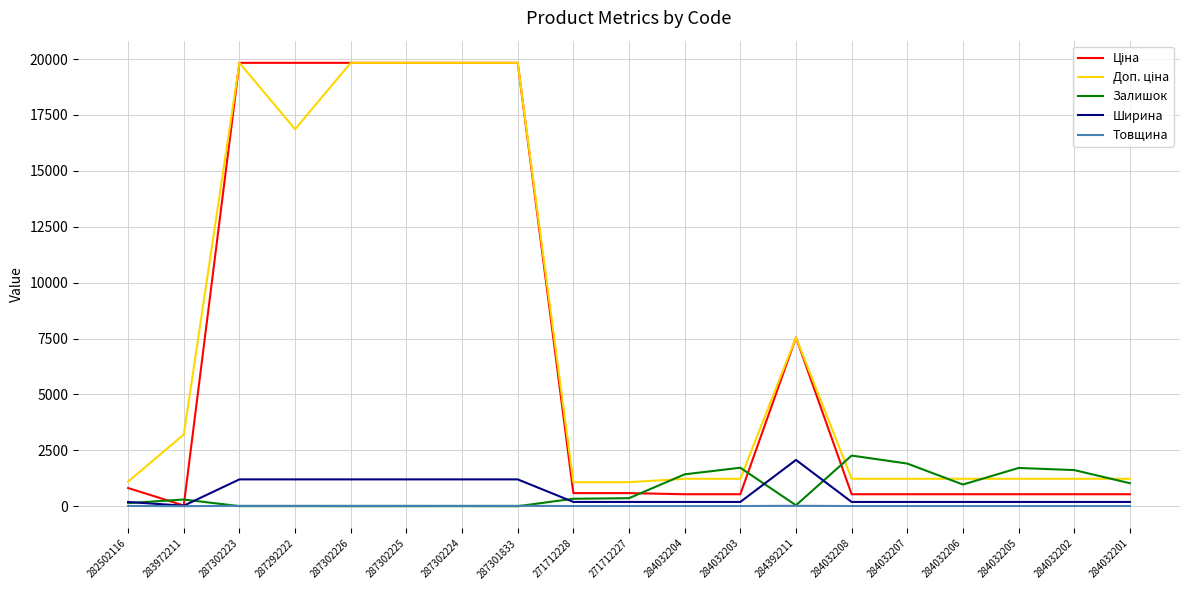

The Ширина series shows 191.0 at 284032205. True or false?

True